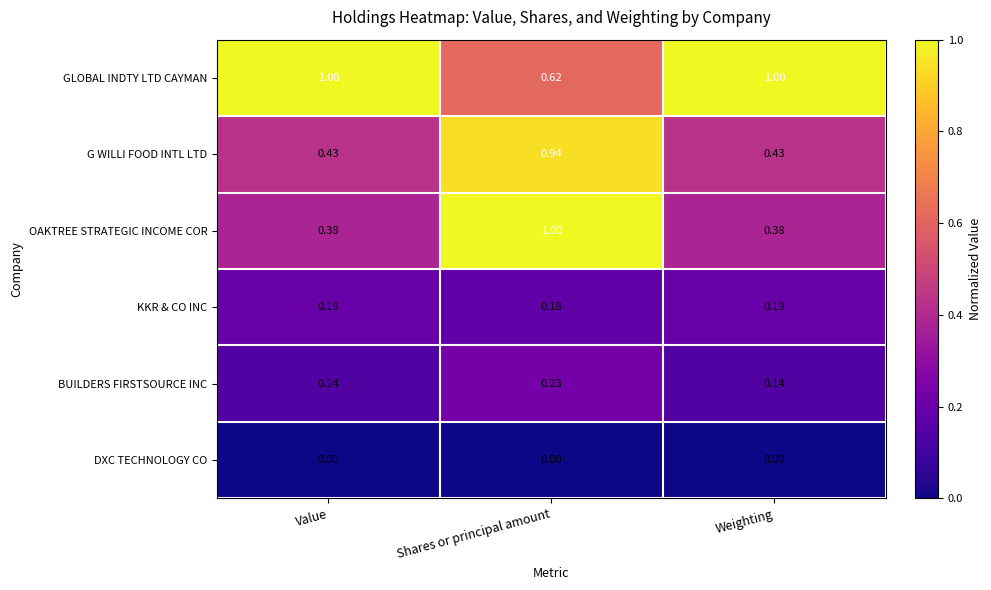

Where is KKR & CO INC nearest to the value 0?

Shares or principal amount